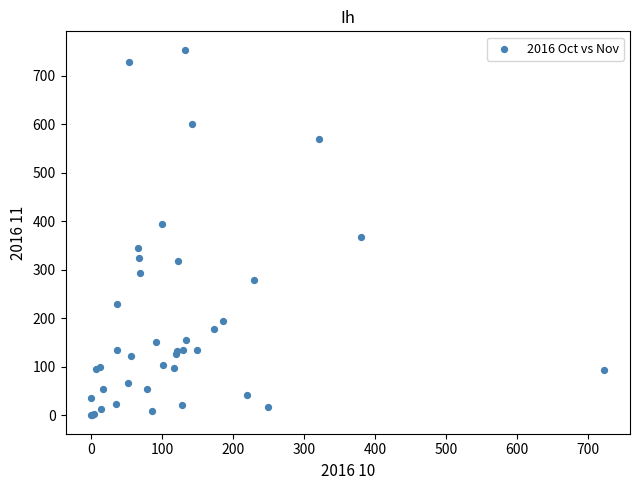

What Y value in the scatter plot is closest to 376?

367.1